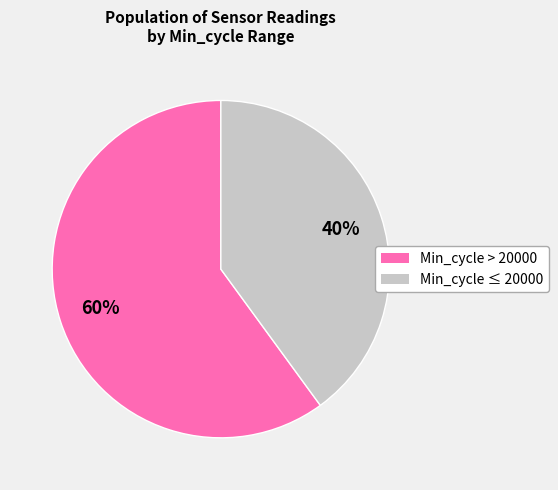

Which slice is the smallest?

Min_cycle ≤ 20000